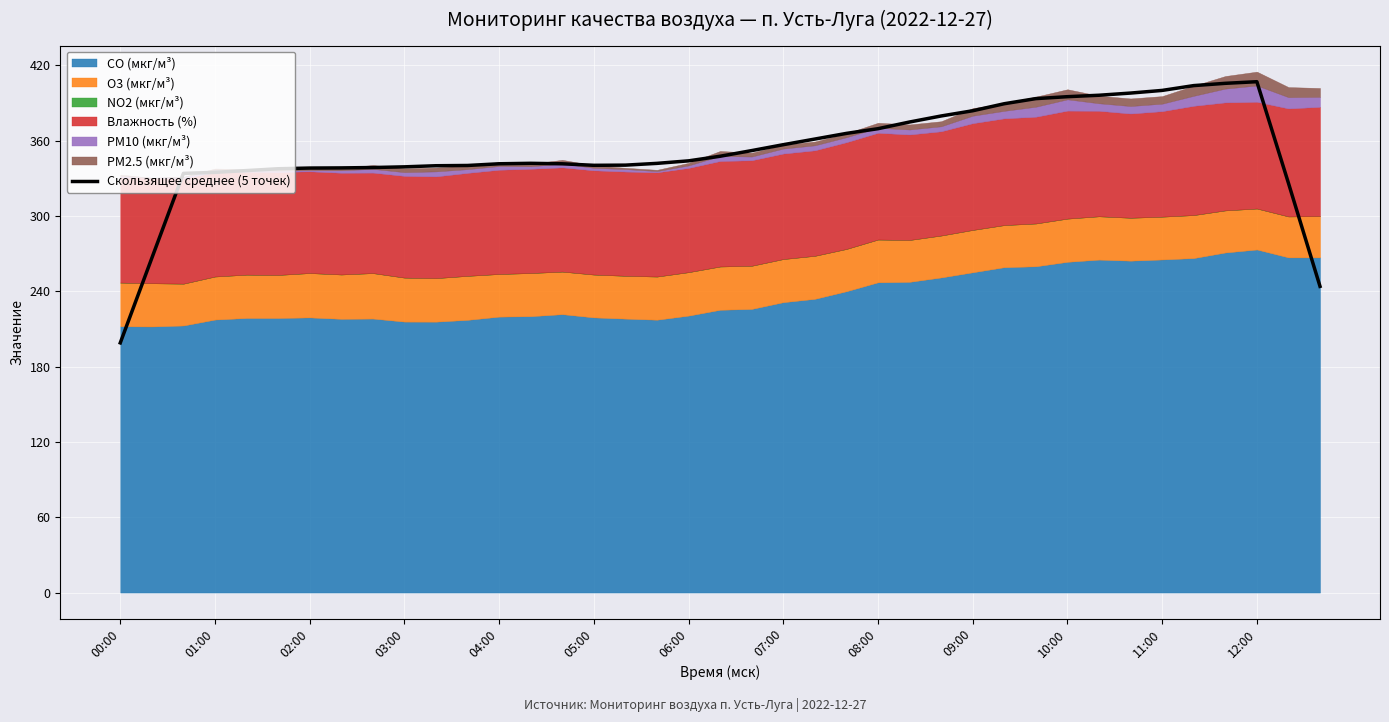

Read the value at 25.

374.7